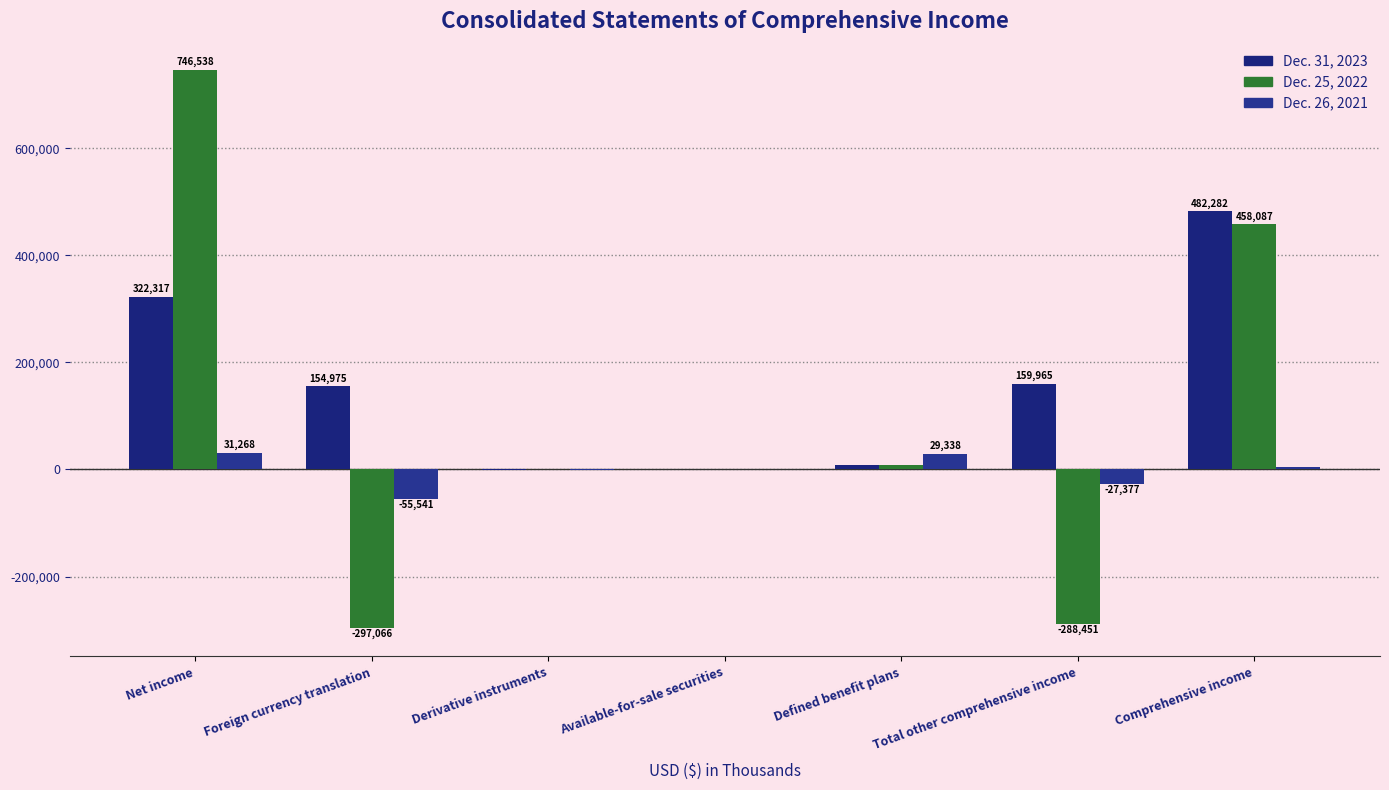

What is the value of the Dec. 31, 2023 bar at the 2nd from the left?

154975